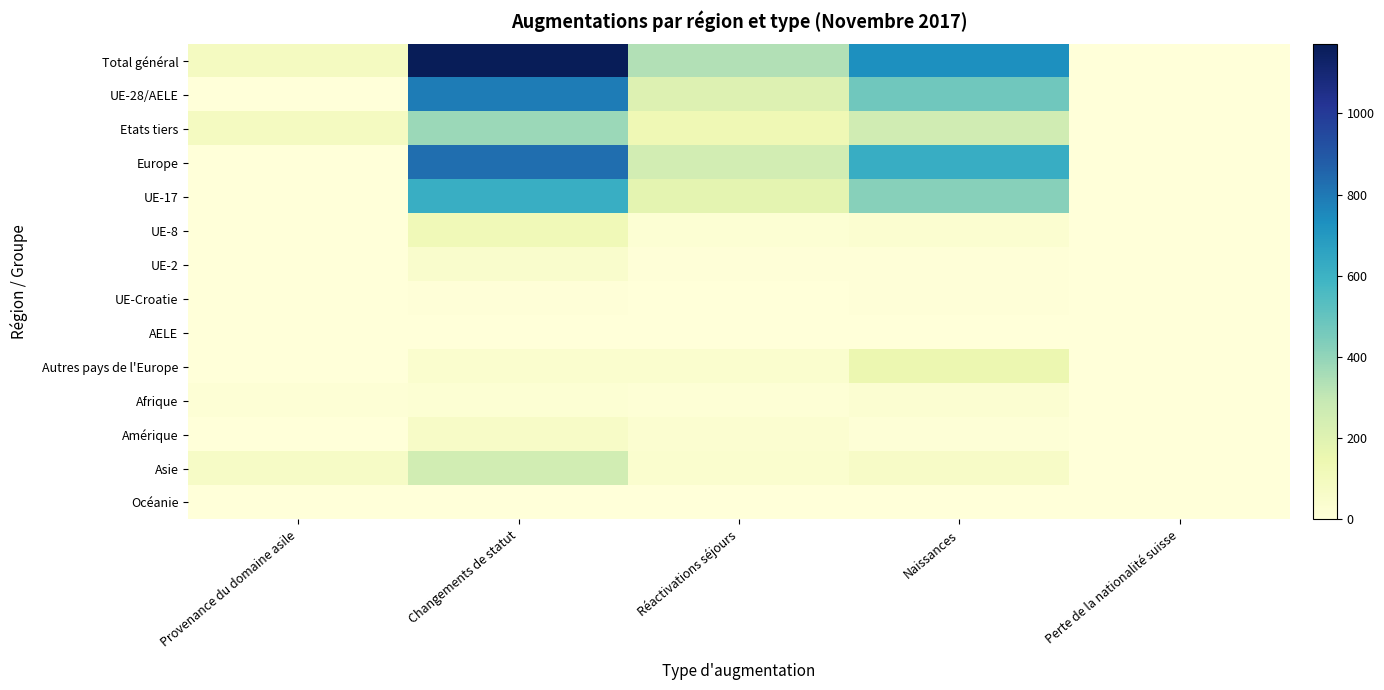

Which series has the largest range (max minus min)?

Total général